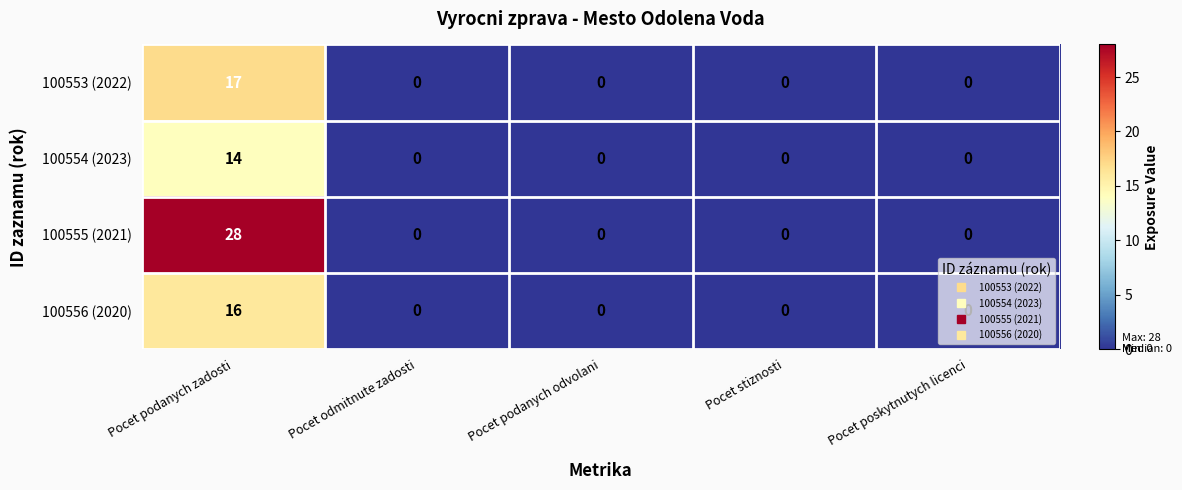

How many values in the 100555 (2021) series exceed 0?

1